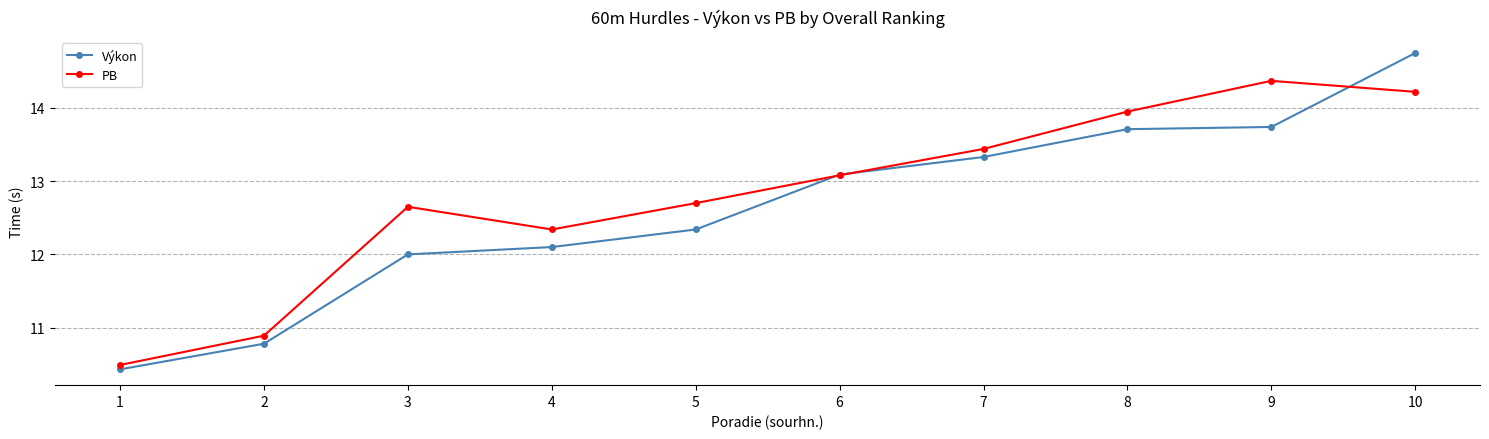

What is the total value across all series at 4?

24.4